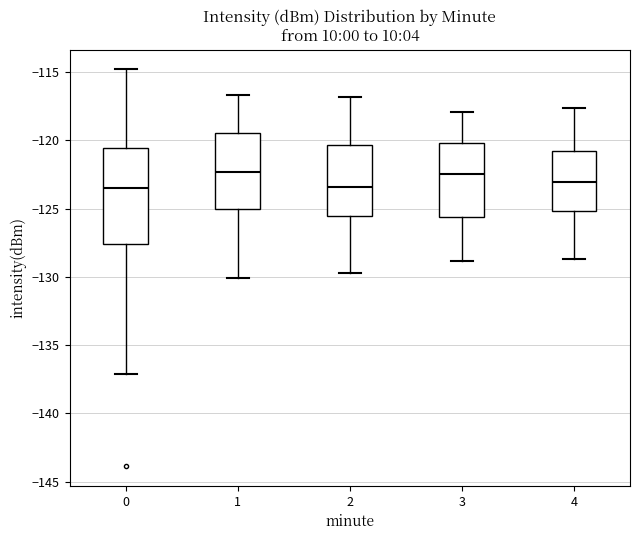

Reading left to right, transcribe this box plot: for each box, give where its median line is, the range the box spans, and where its two whiskers end, as read against the y-axis. The values are not printed on the chart, so give them approximately, as read against the axis.

0: median -123.5, box -127.5 to -120.5, whiskers -137.0 to -115.0
1: median -122.5, box -125.0 to -119.5, whiskers -130.0 to -116.5
2: median -123.5, box -125.5 to -120.5, whiskers -129.5 to -117.0
3: median -122.5, box -125.5 to -120.0, whiskers -129.0 to -118.0
4: median -123.0, box -125.0 to -121.0, whiskers -128.5 to -117.5